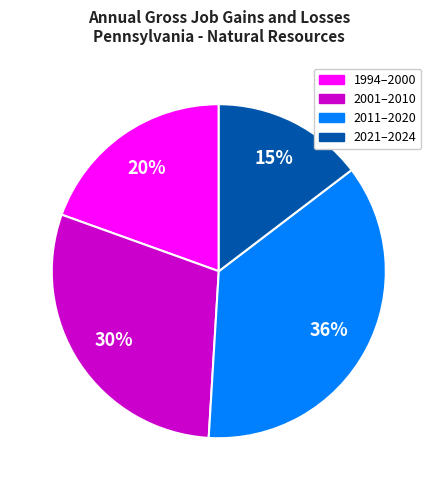

What is the largest slice in the pie chart?

2011–2020